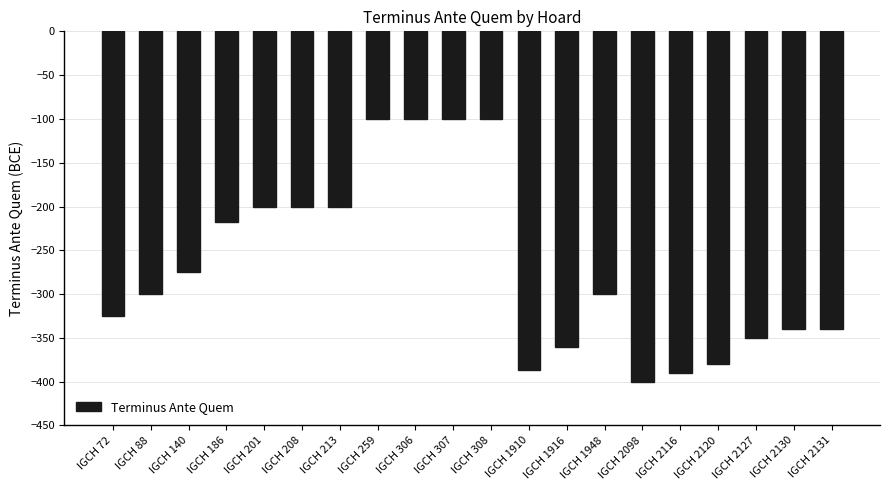

Where is the data nearest to the value -250?

IGCH 140